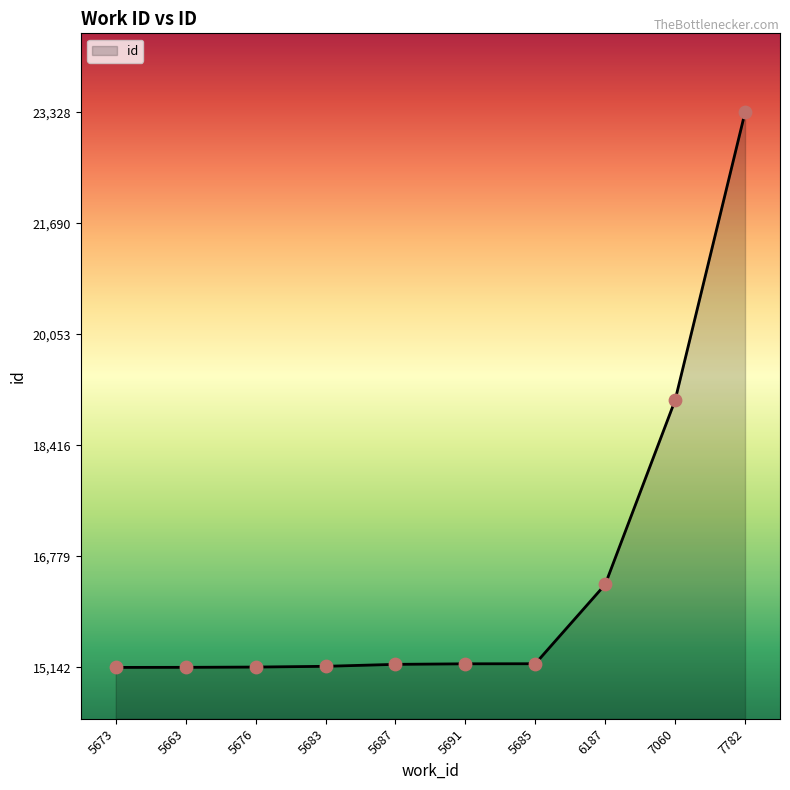

What is the ratio of the value at 5676 to the value at 5685?

1.0